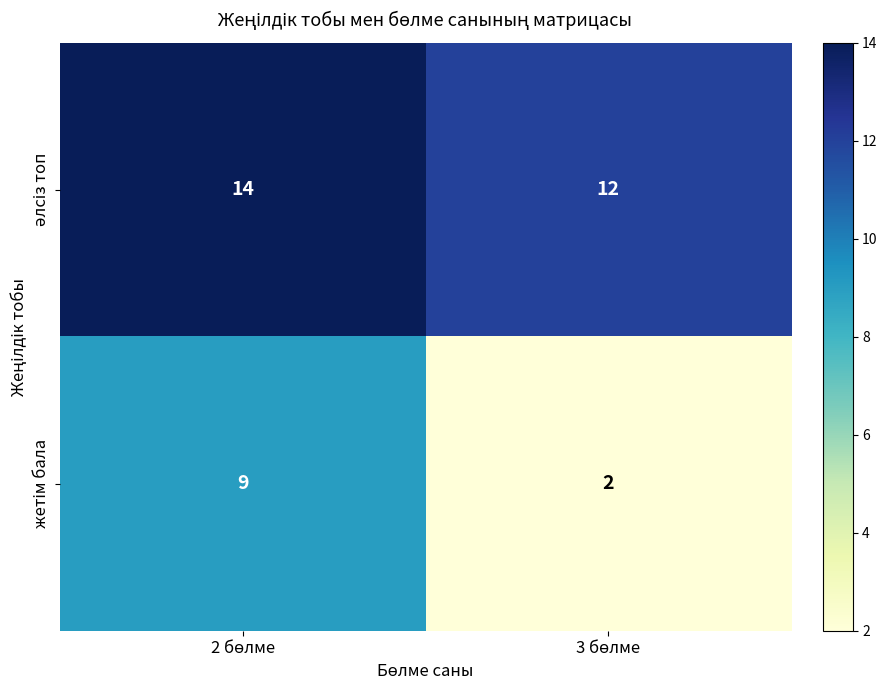

What is the greatest value displayed?

14